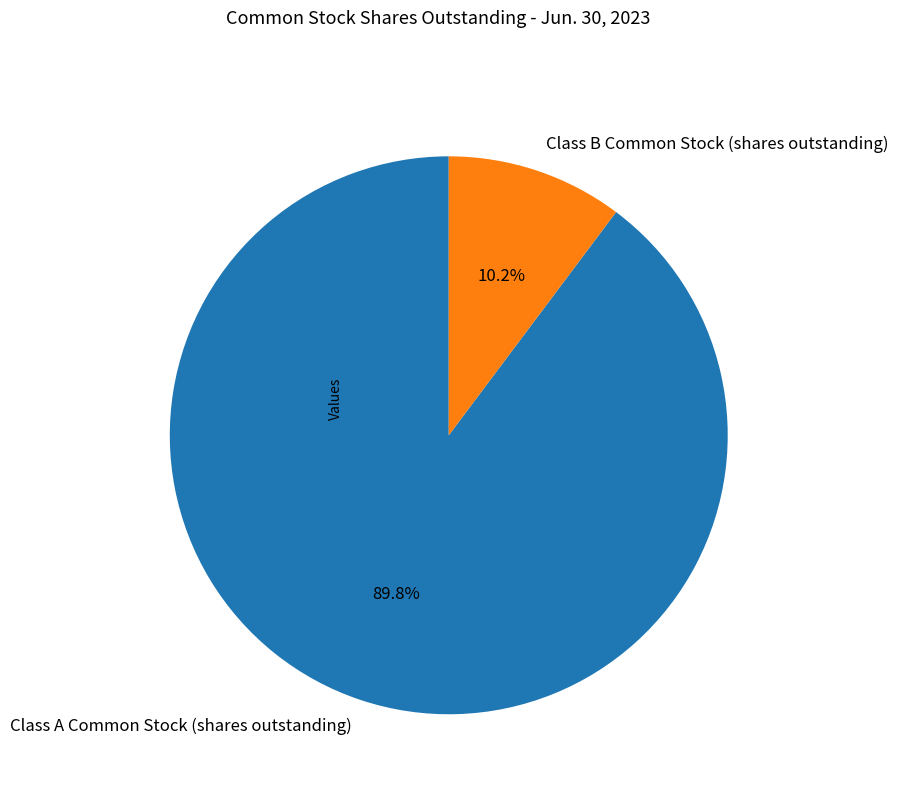

Which has a higher value, Class B Common Stock (shares outstanding) or Class A Common Stock (shares outstanding)?

Class A Common Stock (shares outstanding)